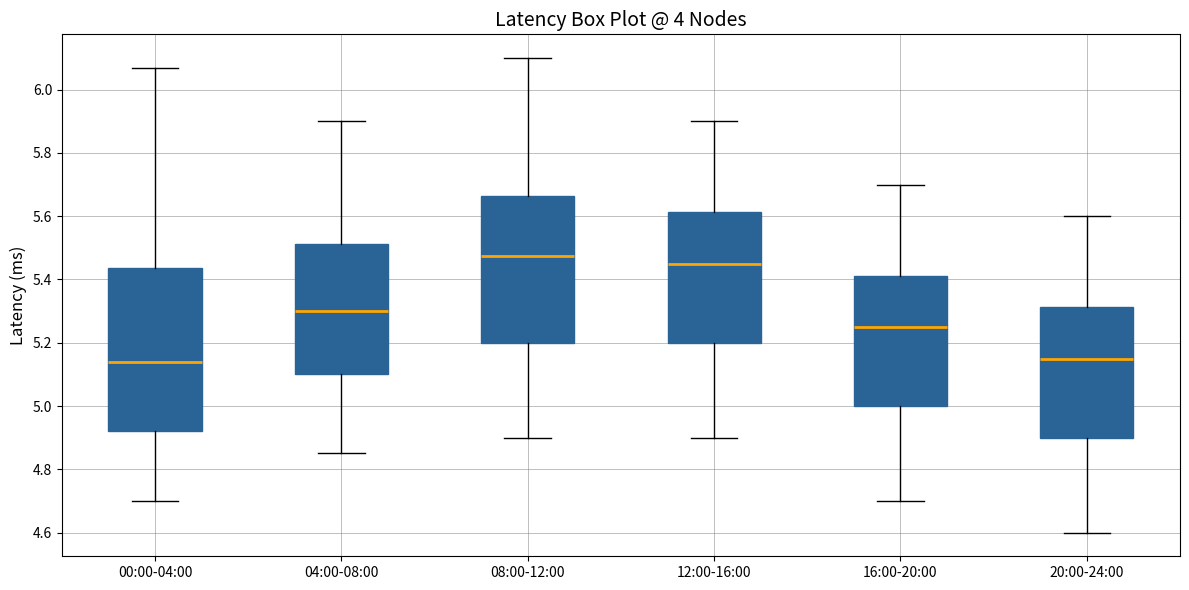

Which box is the tallest, from its lower edge to its upper edge?

00:00-04:00